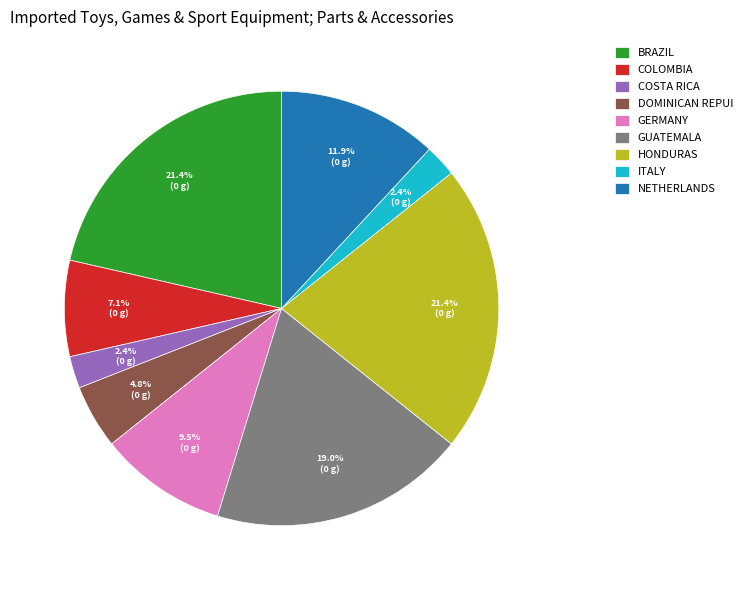

Do GERMANY and BRAZIL together represent more than half of the pie?

No